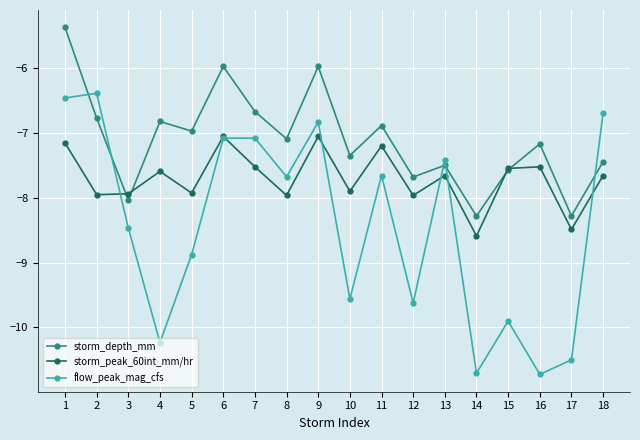

List the series in order of their overall mean, highest first.

storm_depth_mm, storm_peak_60int_mm/hr, flow_peak_mag_cfs